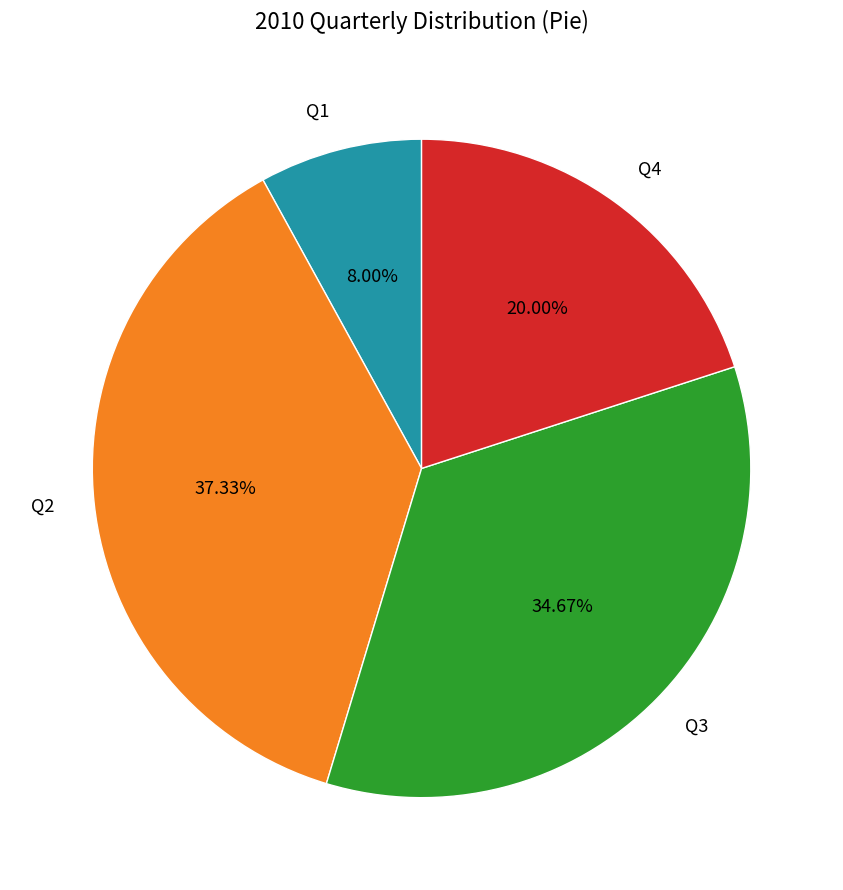

Is it true that Q3 is 35% of the pie?

True